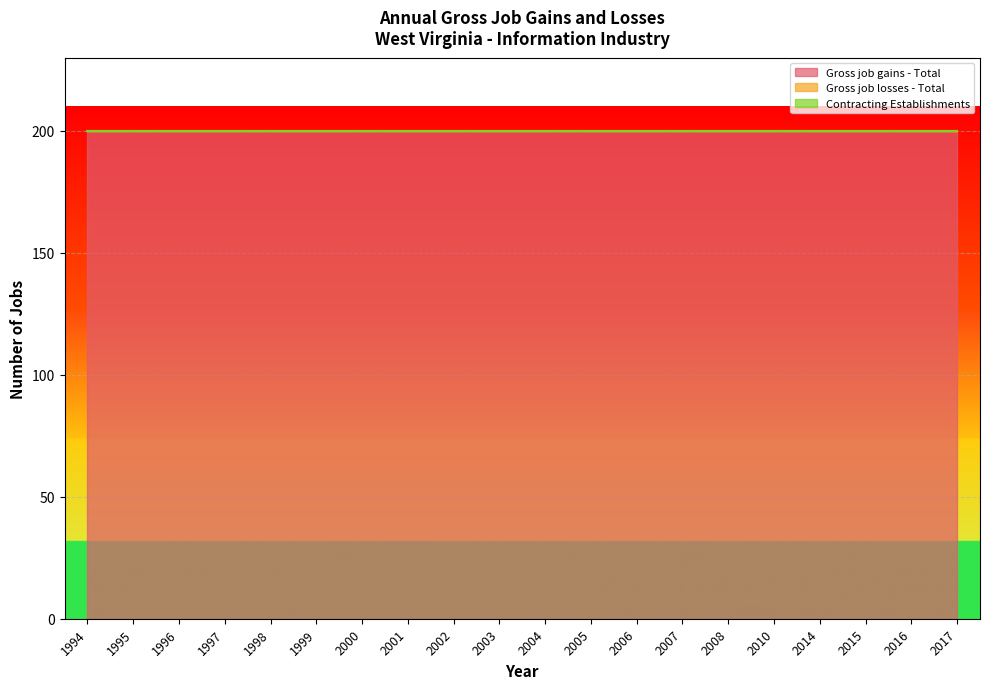

What is the greatest value displayed?

200